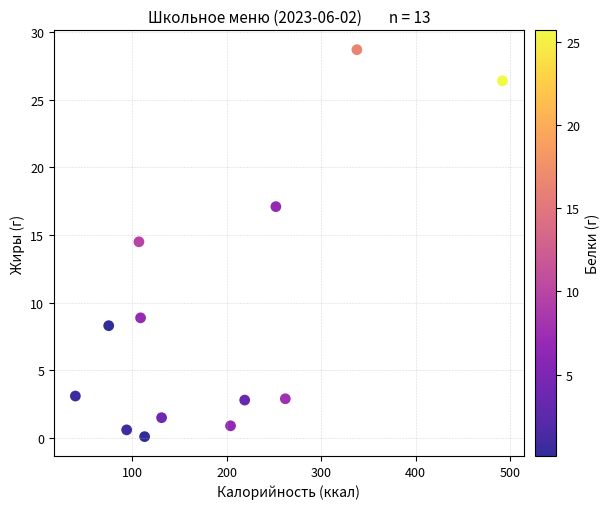

What is the range of X values (max minus min)?

452.2